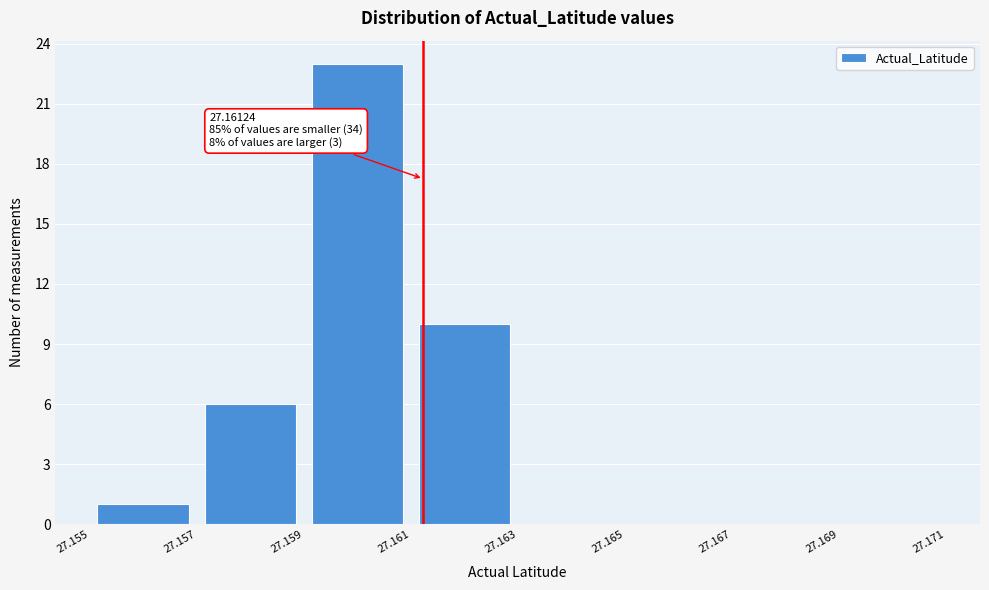

Over which range of the x-axis is the bar tallest?

27.159 to 27.161